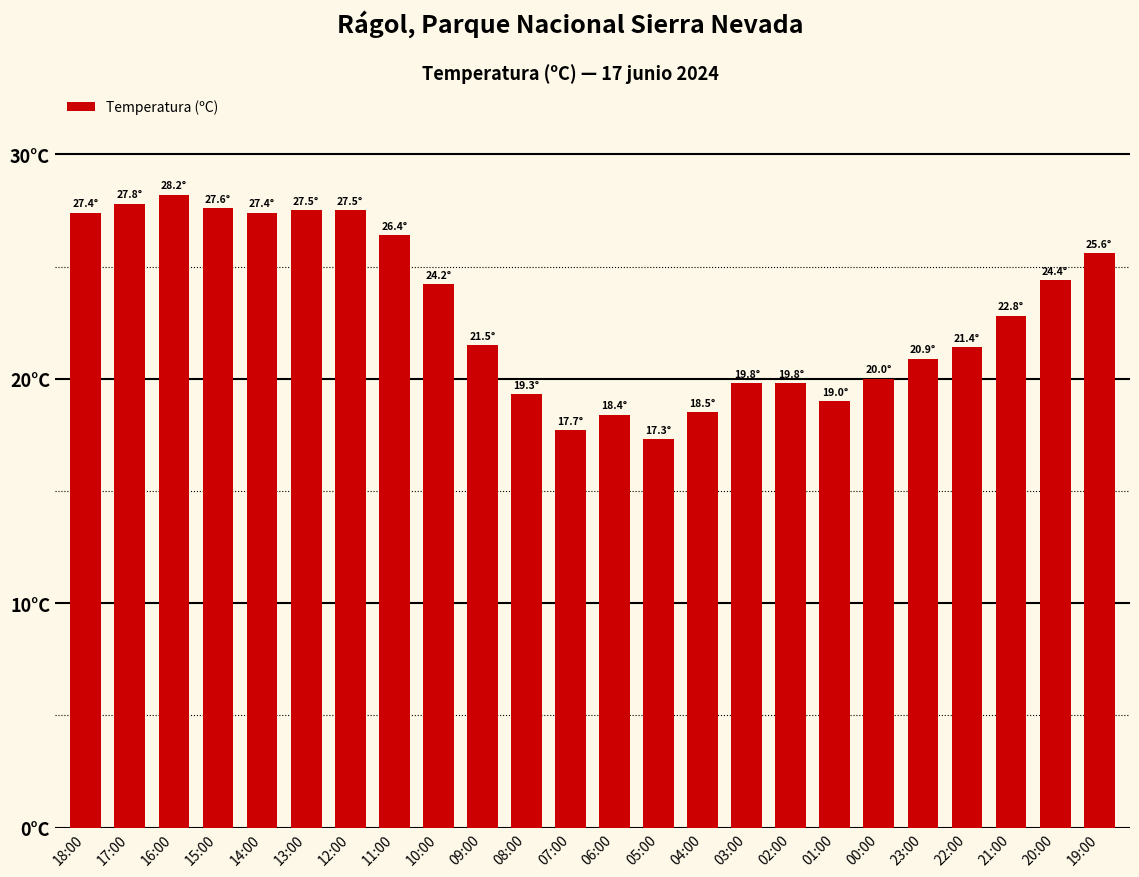

Is it true that the value at 04:00 is 18.5?

True